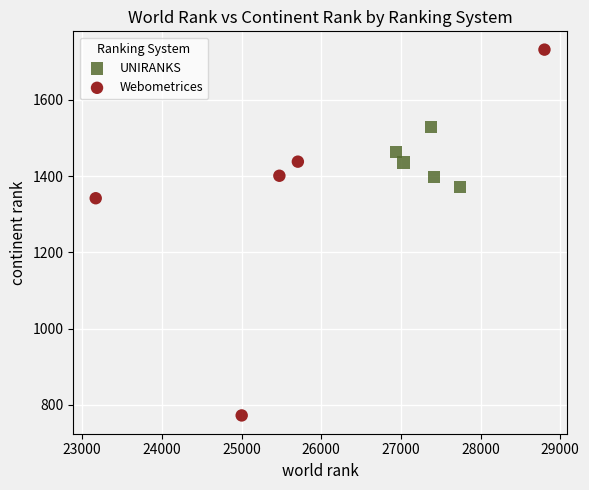

Which series has the widest spread of Y values?

Webometrices